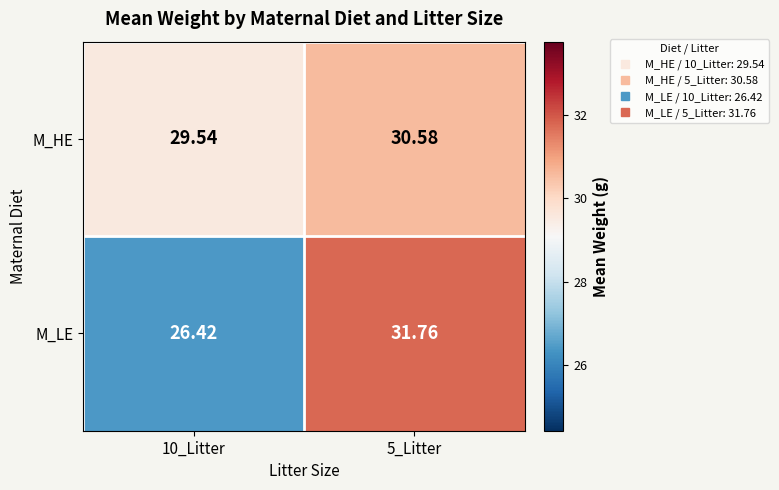

Between 10_Litter and 5_Litter, which series saw the biggest shift?

M_LE